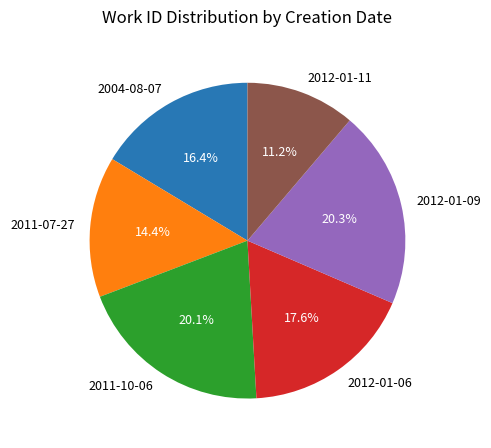

Between 2004-08-07 and 2011-07-27, which is larger?

2004-08-07